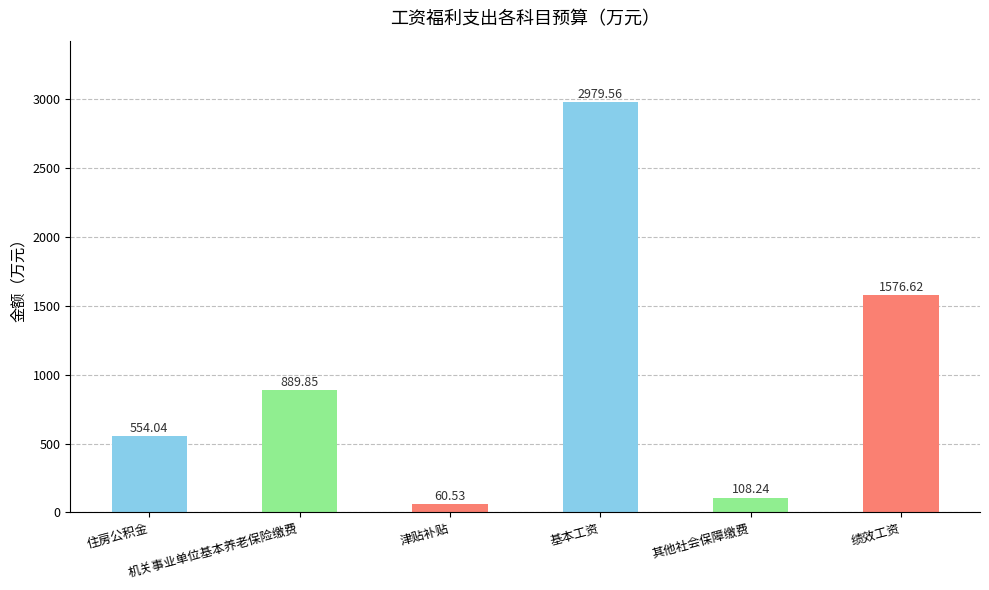

Which category has the lowest value across all series?

津贴补贴